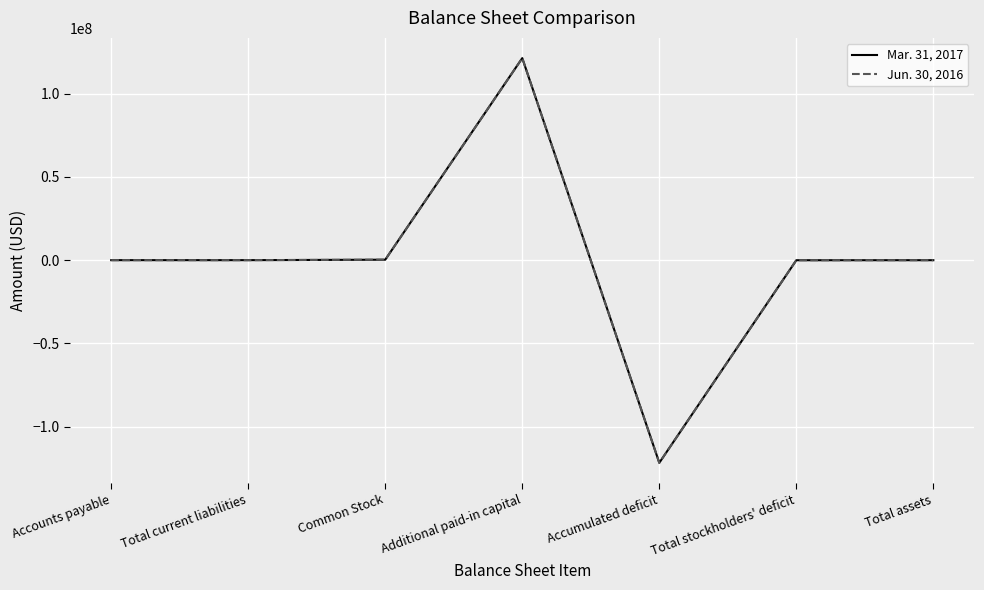

At which category is the sum across all series the highest?

Additional paid-in capital